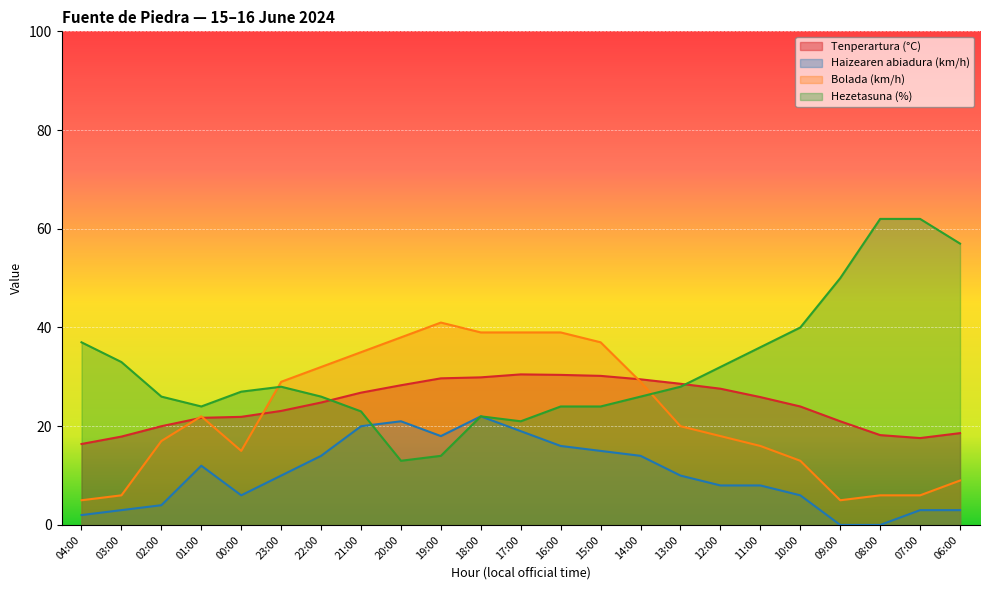

Reading right to left, extract all data points from this chart.

Tenperartura (°C): 06:00=18.6	07:00=17.6	08:00=18.2	09:00=21.0	10:00=24.0	11:00=25.9	12:00=27.6	13:00=28.6	14:00=29.5	15:00=30.2	16:00=30.4	17:00=30.5	18:00=29.9	19:00=29.7	20:00=28.3	21:00=26.8	22:00=24.8	23:00=23.1	00:00=21.9	01:00=21.7	02:00=20.0	03:00=17.9	04:00=16.4
Haizearen abiadura (km/h): 06:00=3.0	07:00=3.0	08:00=0.0	09:00=0.0	10:00=6.0	11:00=8.0	12:00=8.0	13:00=10.0	14:00=14.0	15:00=15.0	16:00=16.0	17:00=19.0	18:00=22.0	19:00=18.0	20:00=21.0	21:00=20.0	22:00=14.0	23:00=10.0	00:00=6.0	01:00=12.0	02:00=4.0	03:00=3.0	04:00=2.0
Bolada (km/h): 06:00=9.0	07:00=6.0	08:00=6.0	09:00=5.0	10:00=13.0	11:00=16.0	12:00=18.0	13:00=20.0	14:00=29.0	15:00=37.0	16:00=39.0	17:00=39.0	18:00=39.0	19:00=41.0	20:00=38.0	21:00=35.0	22:00=32.0	23:00=29.0	00:00=15.0	01:00=22.0	02:00=17.0	03:00=6.0	04:00=5.0
Hezetasuna (%): 06:00=57.0	07:00=62.0	08:00=62.0	09:00=50.0	10:00=40.0	11:00=36.0	12:00=32.0	13:00=28.0	14:00=26.0	15:00=24.0	16:00=24.0	17:00=21.0	18:00=22.0	19:00=14.0	20:00=13.0	21:00=23.0	22:00=26.0	23:00=28.0	00:00=27.0	01:00=24.0	02:00=26.0	03:00=33.0	04:00=37.0